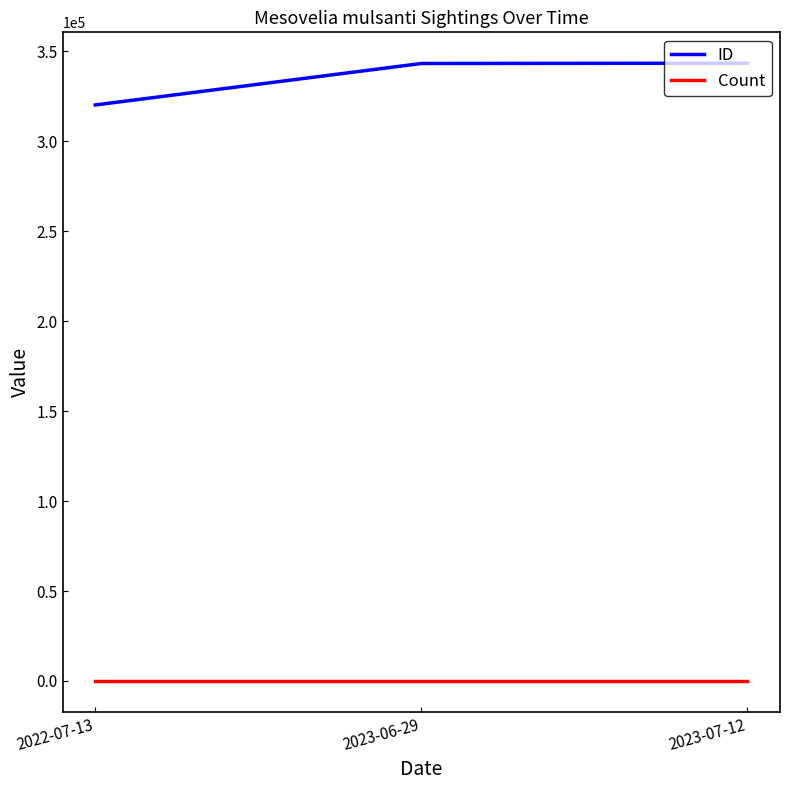

Is the value of Count at 2022-07-13 greater than the value of ID at 2023-06-29?

No